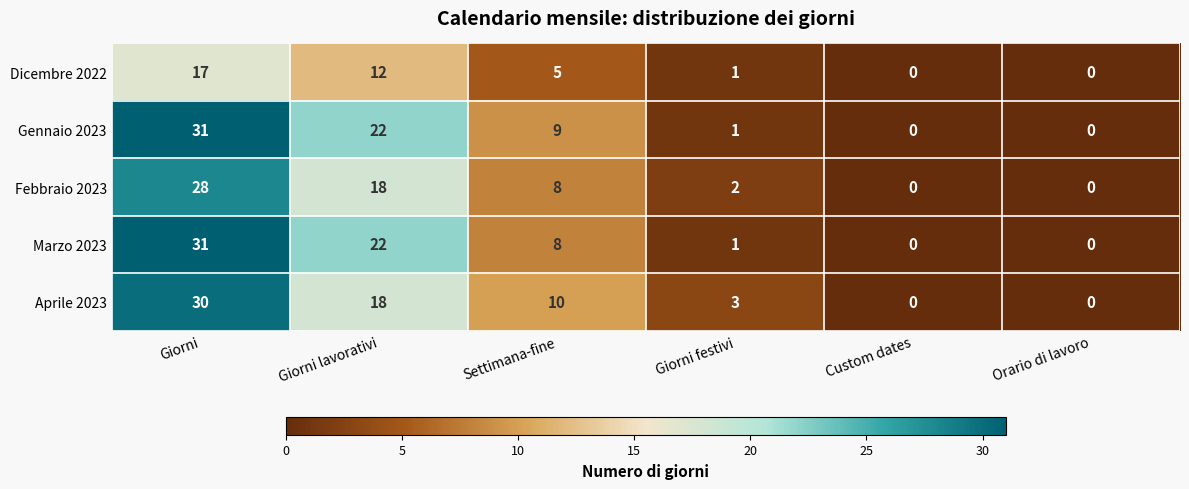

Which label corresponds to the largest value in the chart?

Giorni